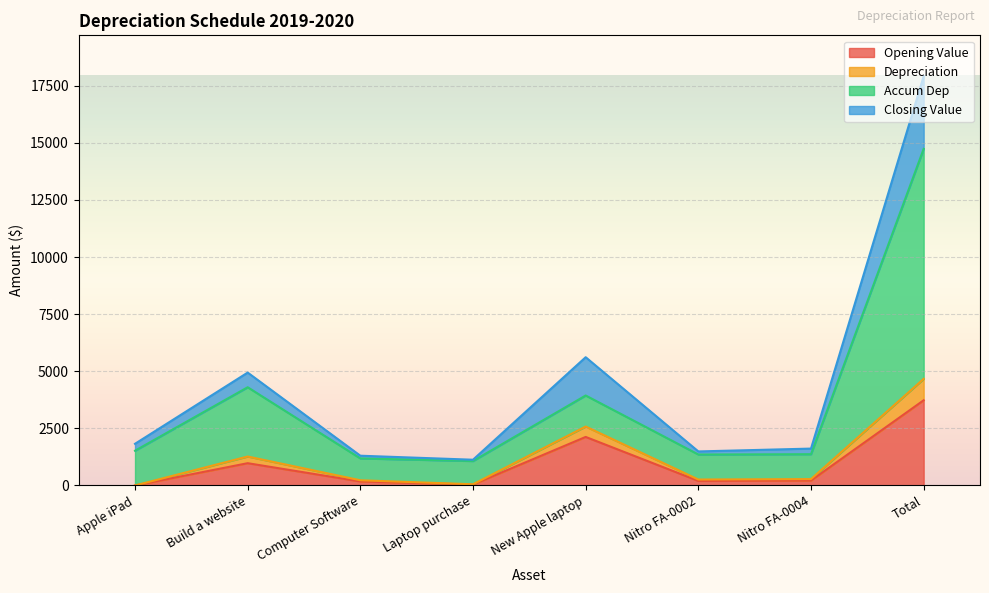

Is the value of Opening Value at Apple iPad greater than the value of Depreciation at Total?

No